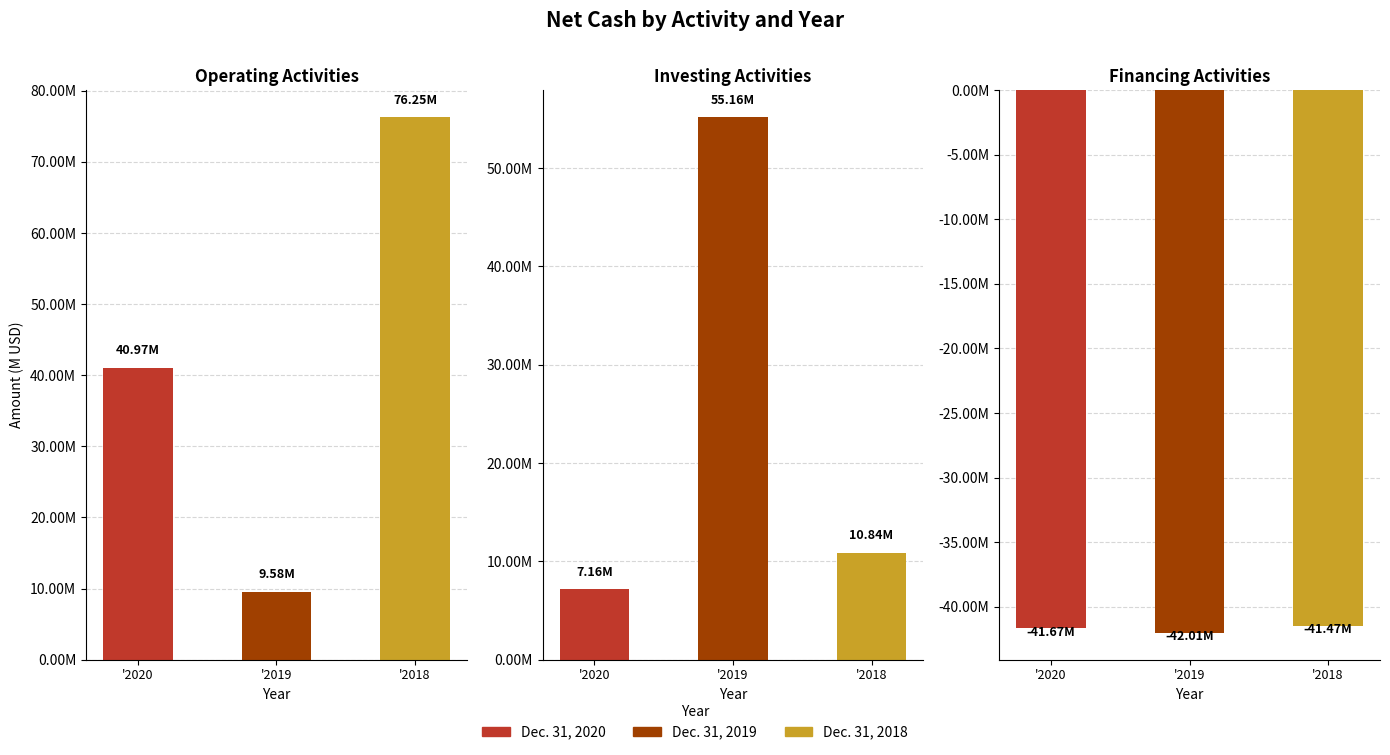

What is the highest value of the Operating Activities series?

76248000